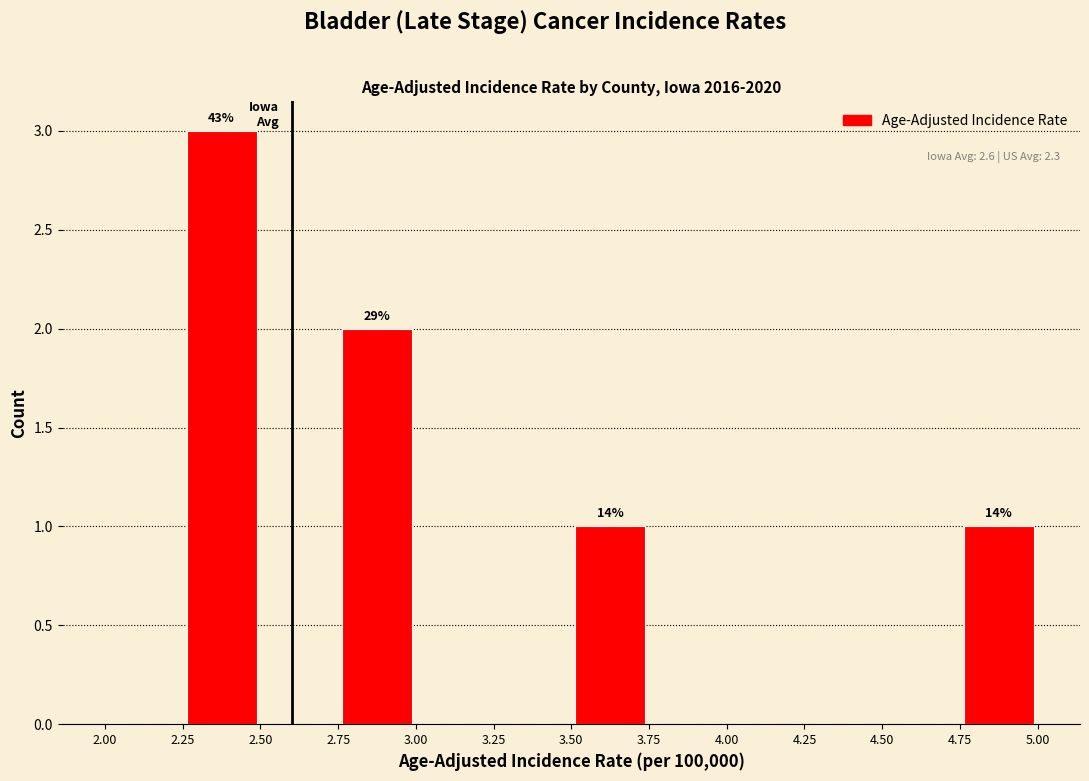

Which range on the x-axis has the tallest bar?

2.25 to 2.50